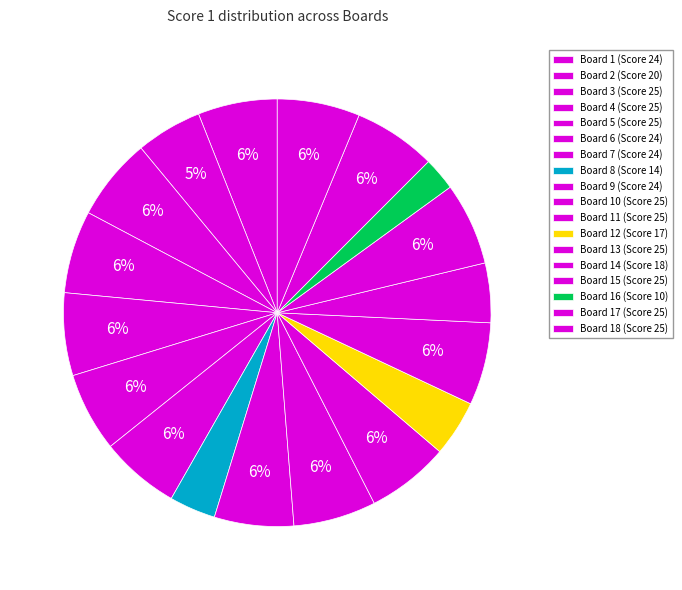

Which slice is the largest?

25